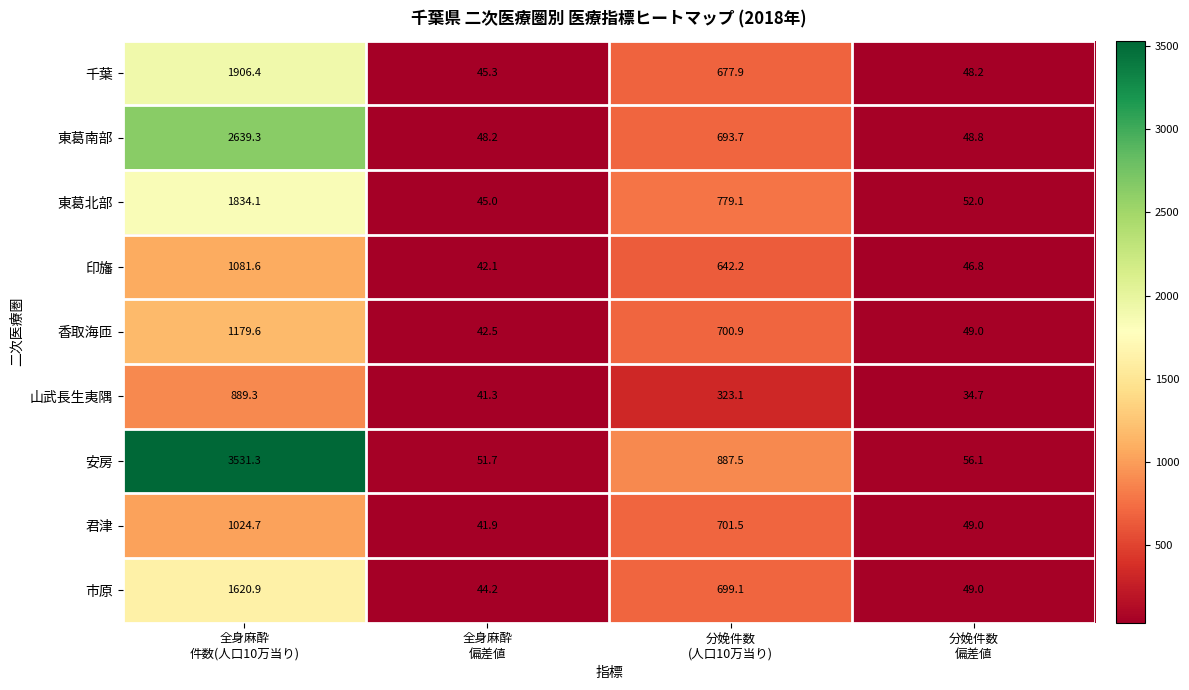

What is the smallest value displayed?

34.7